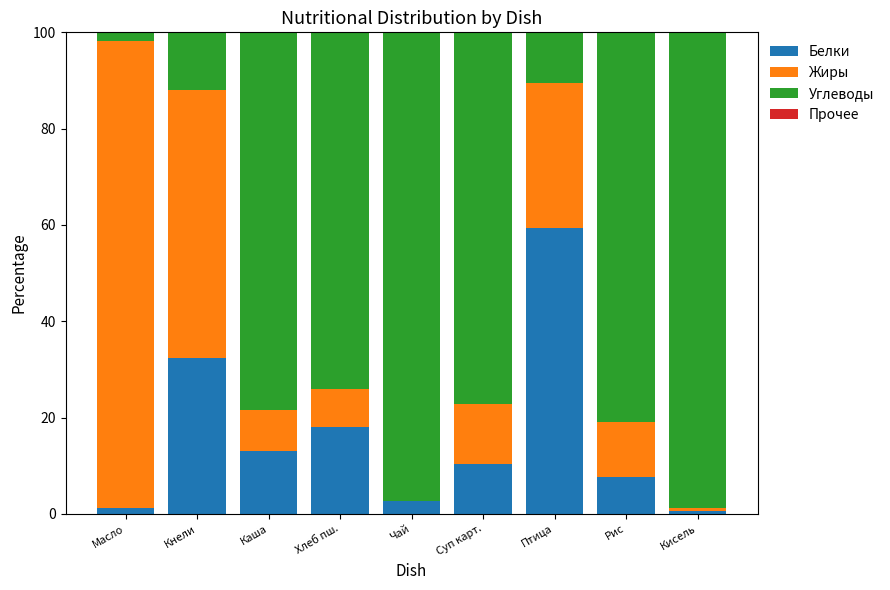

How many categories are shown in the chart?

9